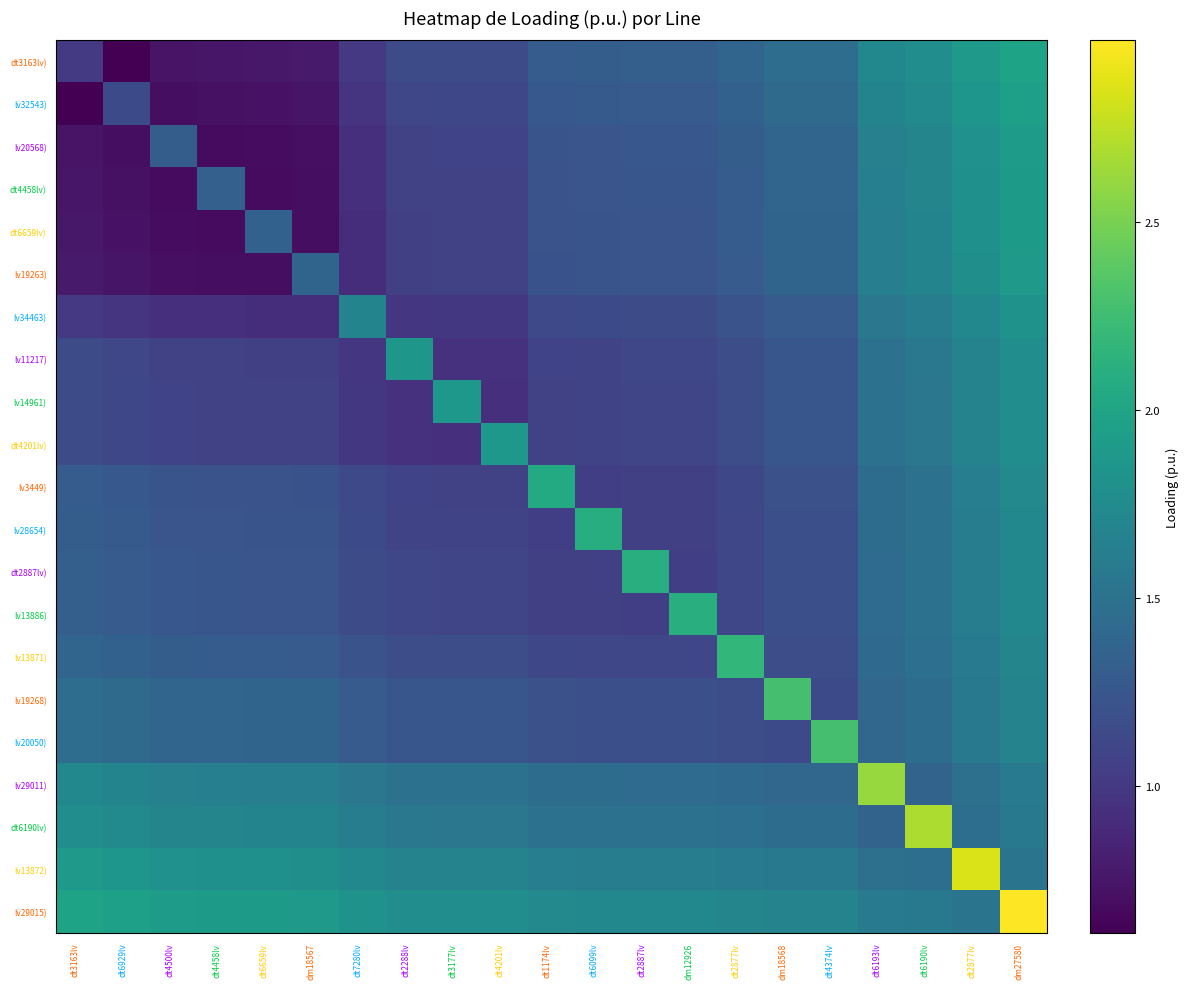

At dm27580, list the series in order from largest to smallest.

lv29015), dt3163lv), lv32543), lv20568), dt4458lv), dt6659lv), lv19263), lv34463), lv11217), lv14961), dt4201lv), lv3449), lv28654), dt2887lv), lv13886), lv13871), lv19268), lv20050), lv29011), dt6190lv), lv13872)